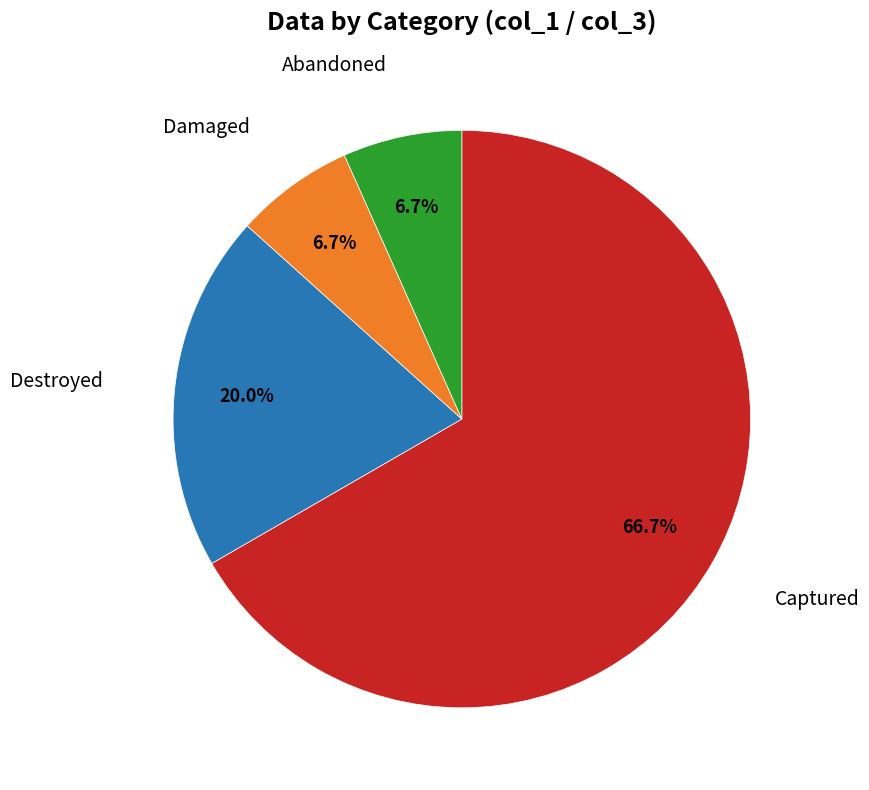

Does any single category account for the majority?

Yes